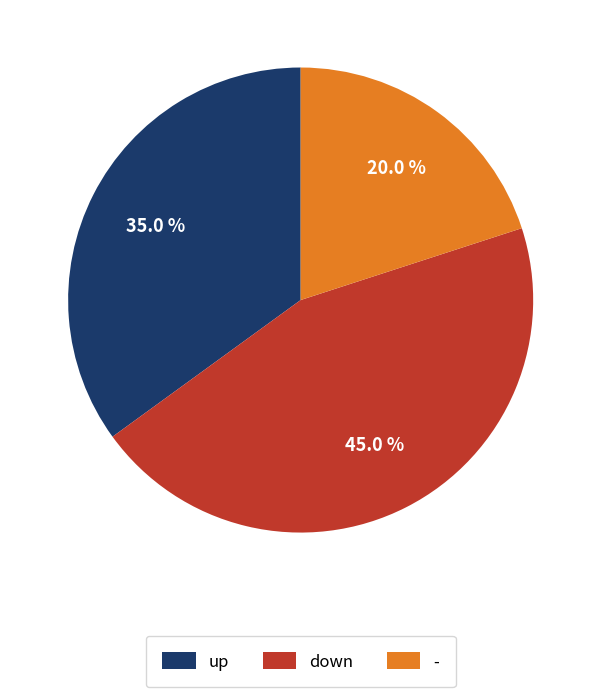

Do - and up together represent more than half of the pie?

Yes